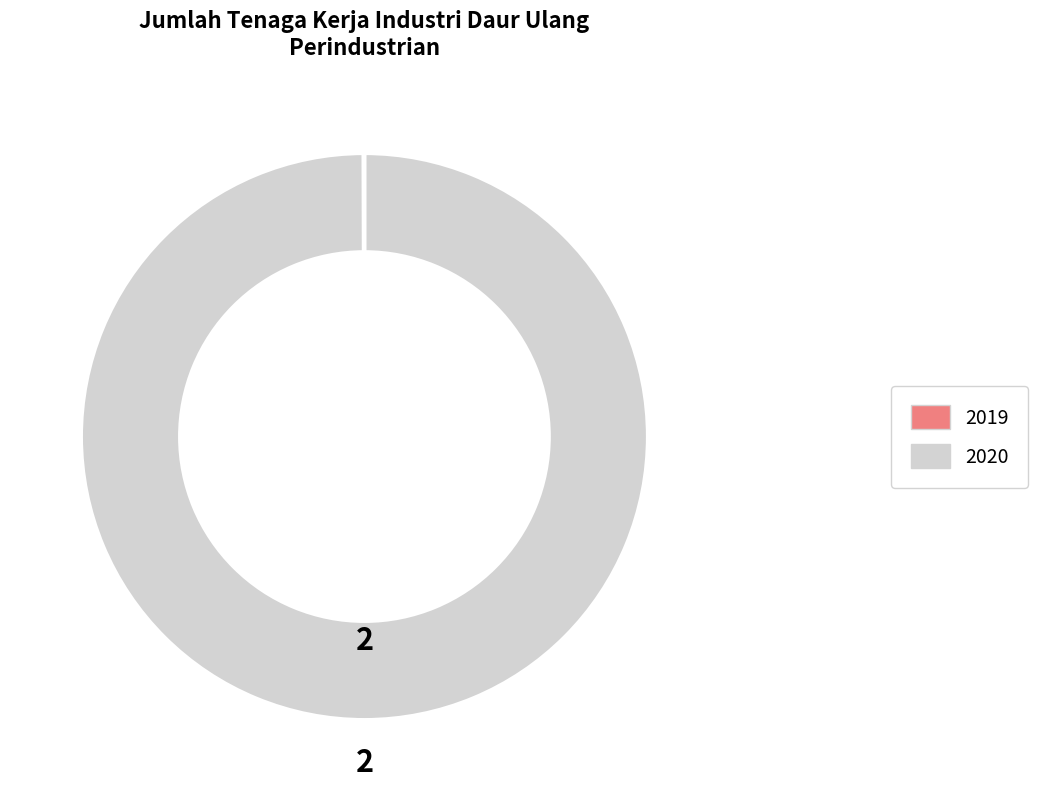

What is the majority slice?

2020